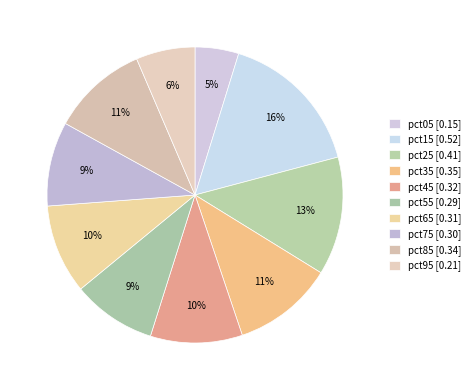

To the nearest percent, what portion does pct95 represent?

6%